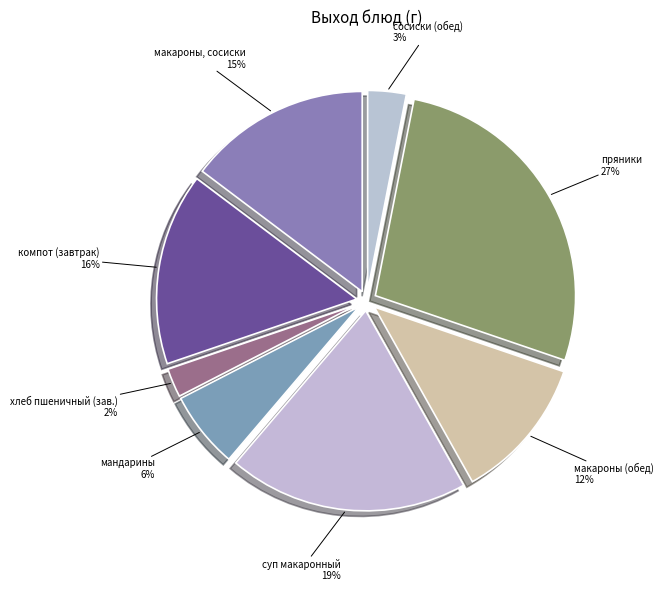

How many slices are in this pie chart?

8